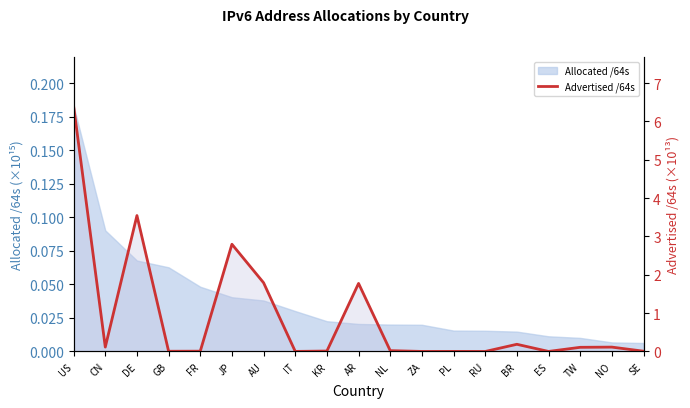

Reading left to right, what are all the values shown in this chart?

US=6.4	CN=0.1	DE=3.5	GB=0.0	FR=0.0	JP=2.8	AU=1.8	IT=0.0	KR=0.0	AR=1.8	NL=0.0	ZA=0.0	PL=0.0	RU=0.0	BR=0.2	ES=0.0	TW=0.1	NO=0.1	SE=0.0